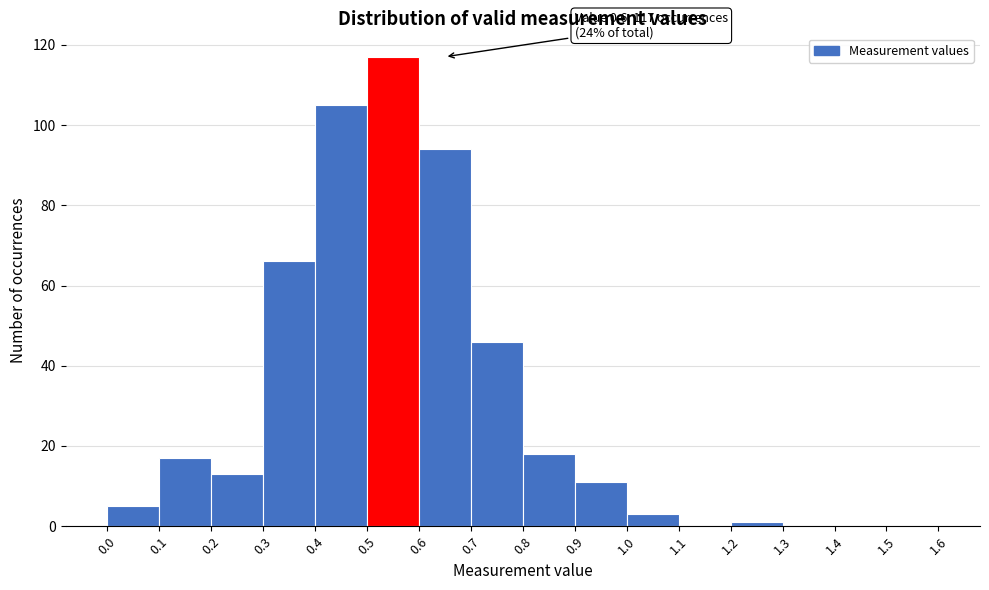

Over which range of the x-axis is the bar tallest?

0.5 to 0.6